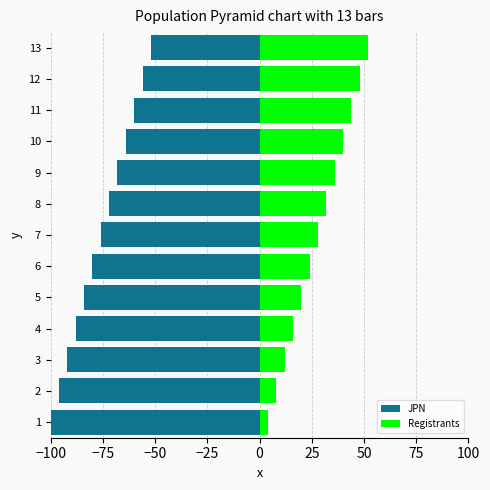

Between 7 and 13, which series saw the biggest shift?

JPN